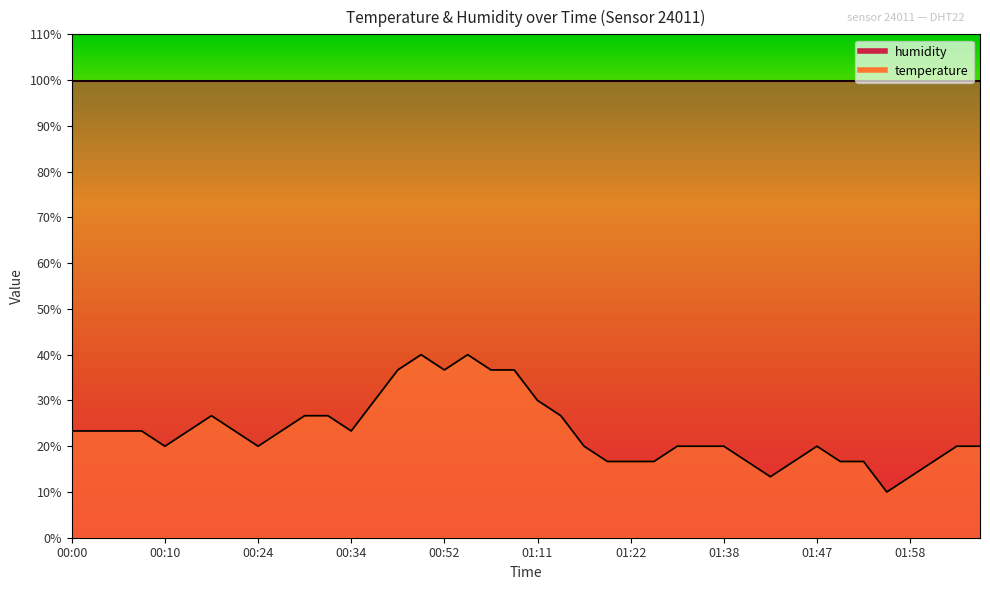

Does the chart have visible grid lines?

No